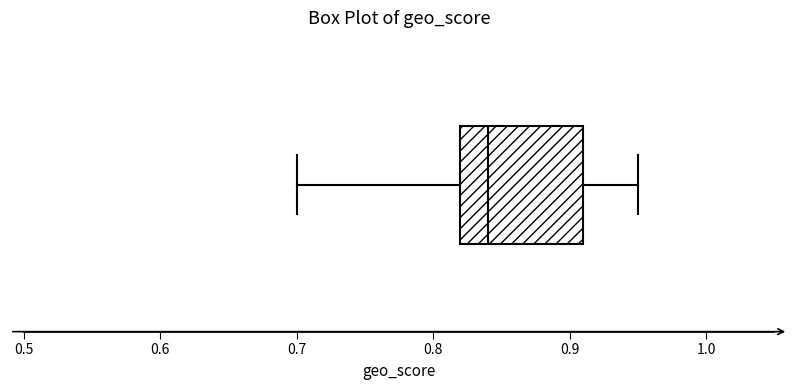

Where does the left whisker of the box end on the x-axis? The values are not printed on the chart, so give them approximately, as read against the axis.

0.70